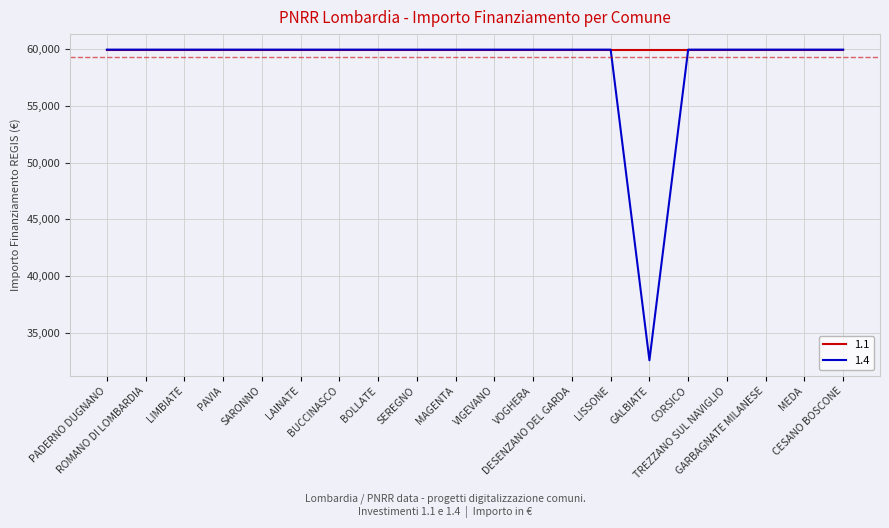

Rank the series by their average value, from lowest to highest.

1.4, 1.1